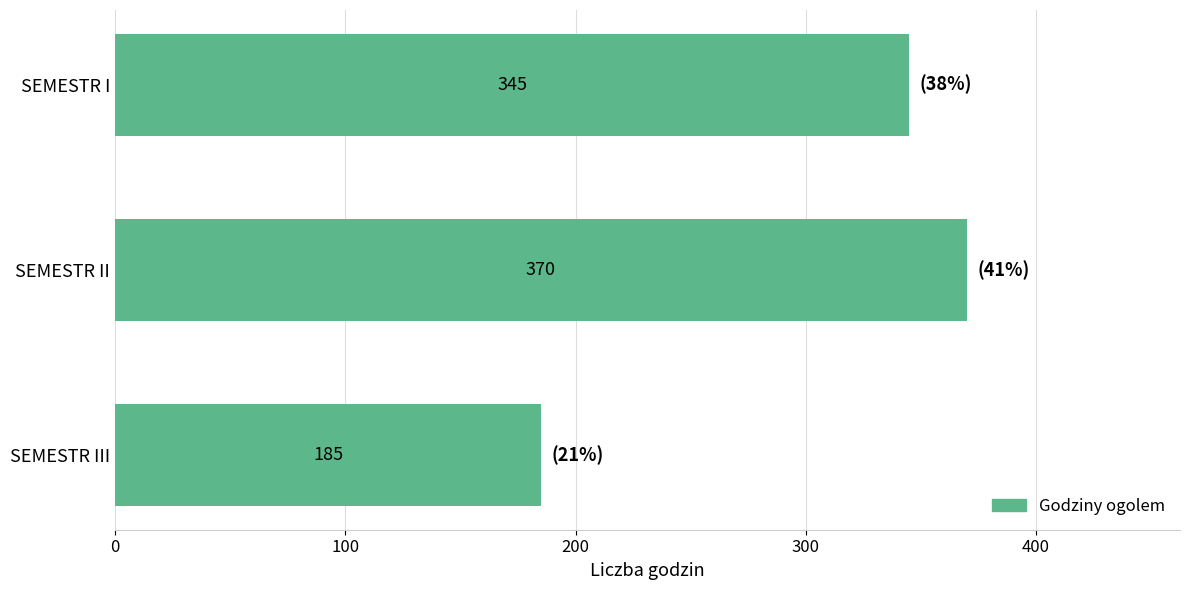

How many values are below 345?

1